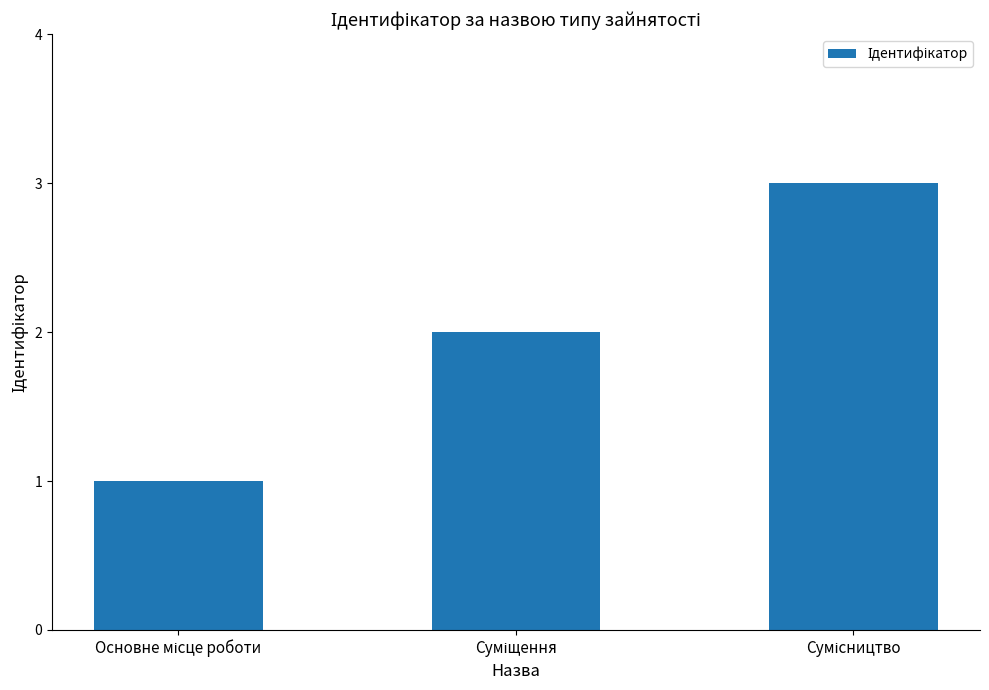

What is the sum of all values?

6